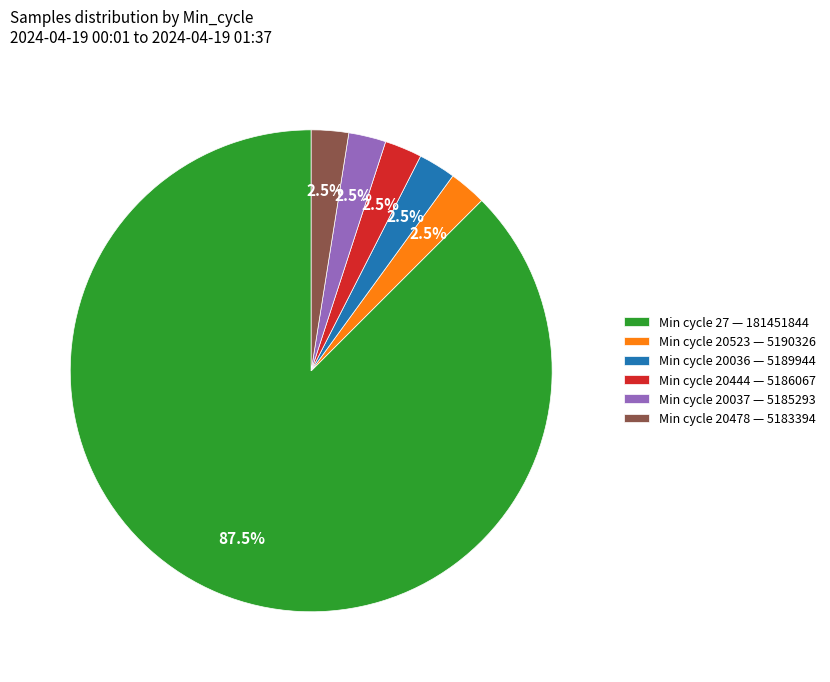

Which category accounts for the majority?

Min cycle 27 — 181451844